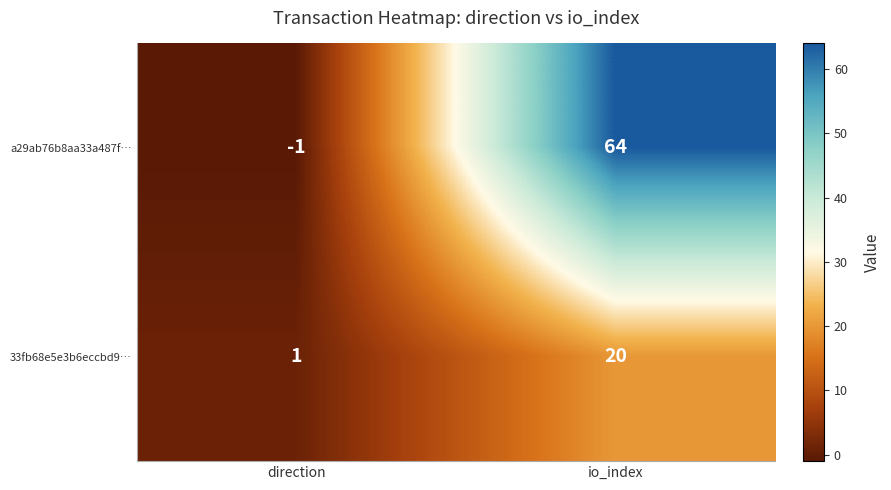

Reading right to left, list all the values displayed in this chart.

a29ab76b8aa33a487f…: 64	-1
33fb68e5e3b6eccbd9…: 20	1